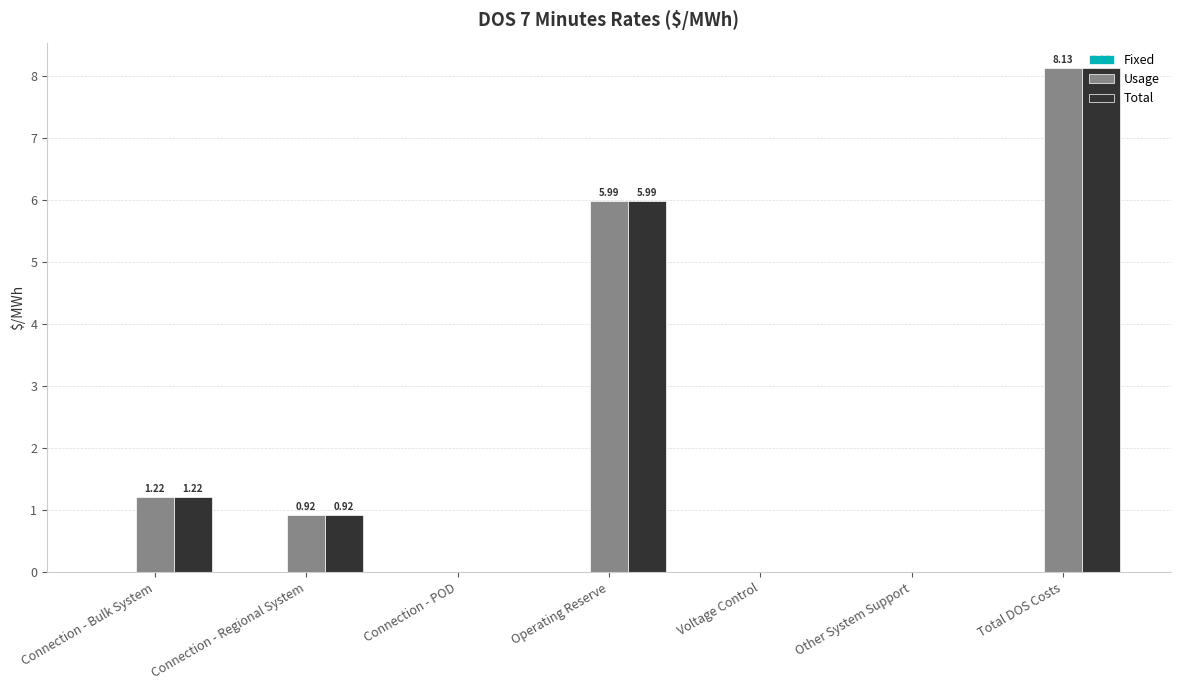

At which category is the sum across all series the highest?

Total DOS Costs